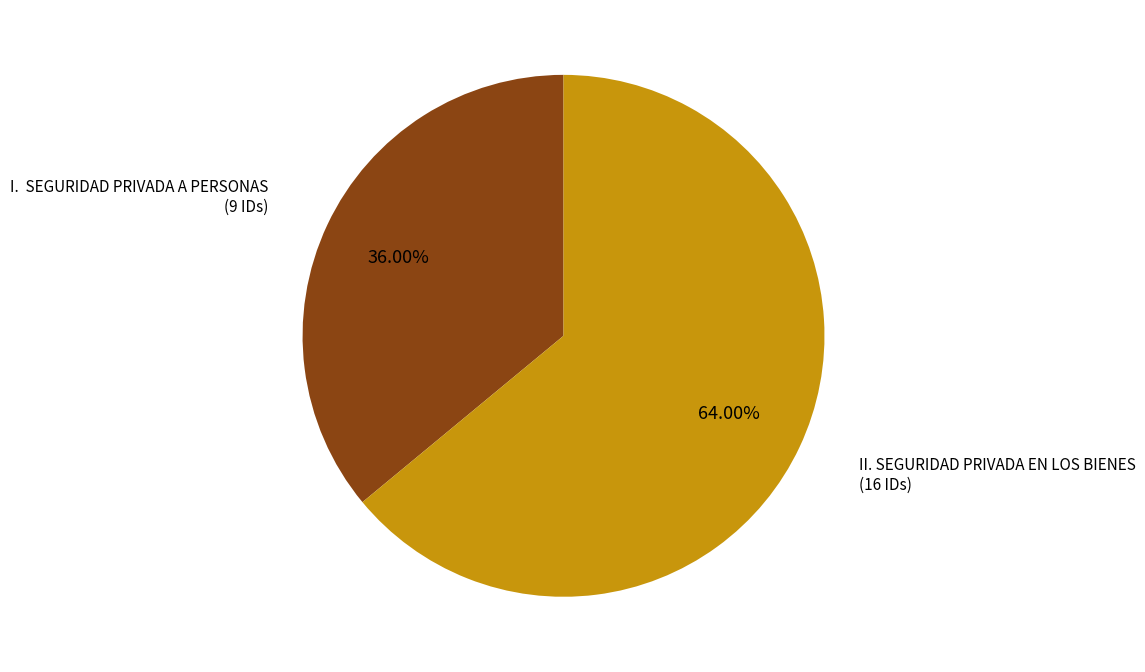

Is there a majority slice in this chart?

Yes